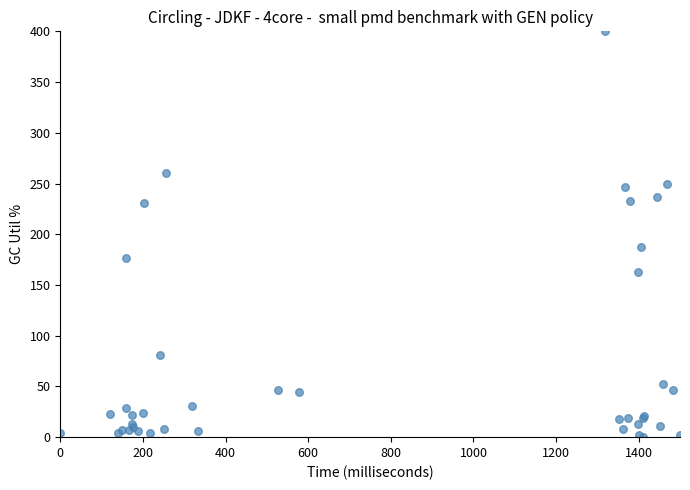

What Y value in the scatter plot is closest to 200?

187.2